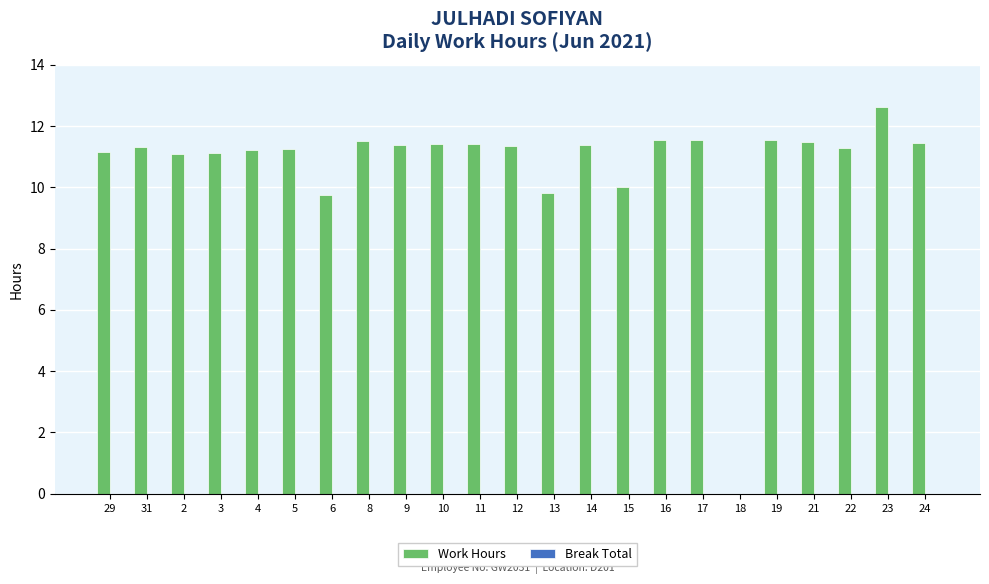

Which category has the highest value across all series?

23